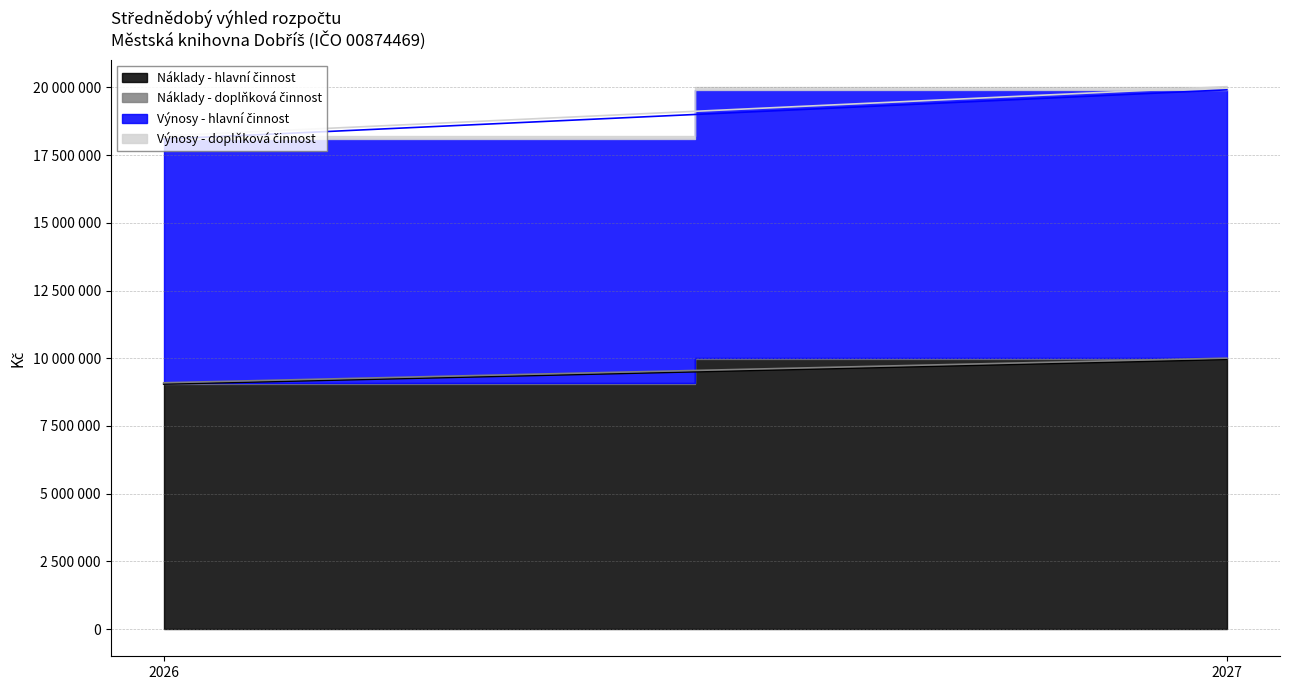

Rank the categories by Výnosy - doplňková činnost value from lowest to highest.

2026, 2027